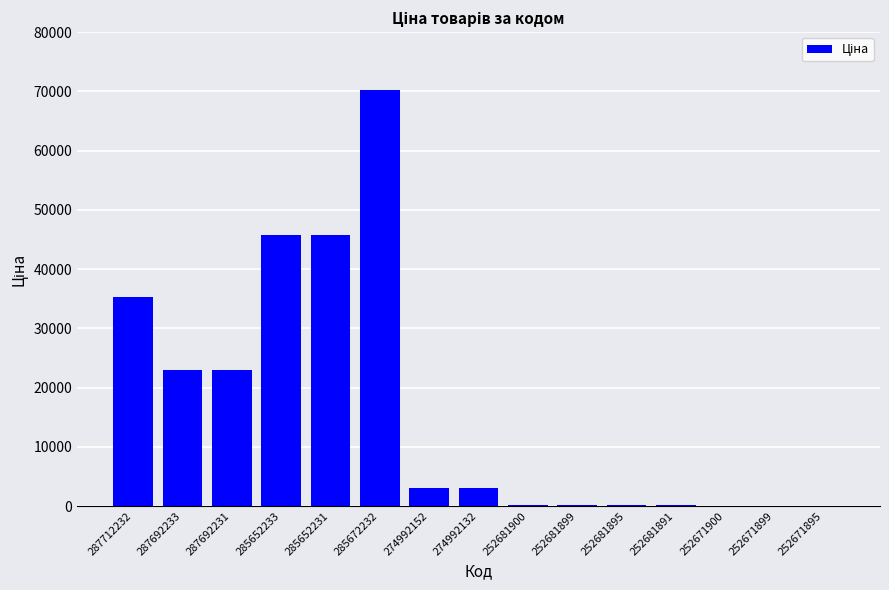

Is it true that the value at 285652231 is 45672.6?

True